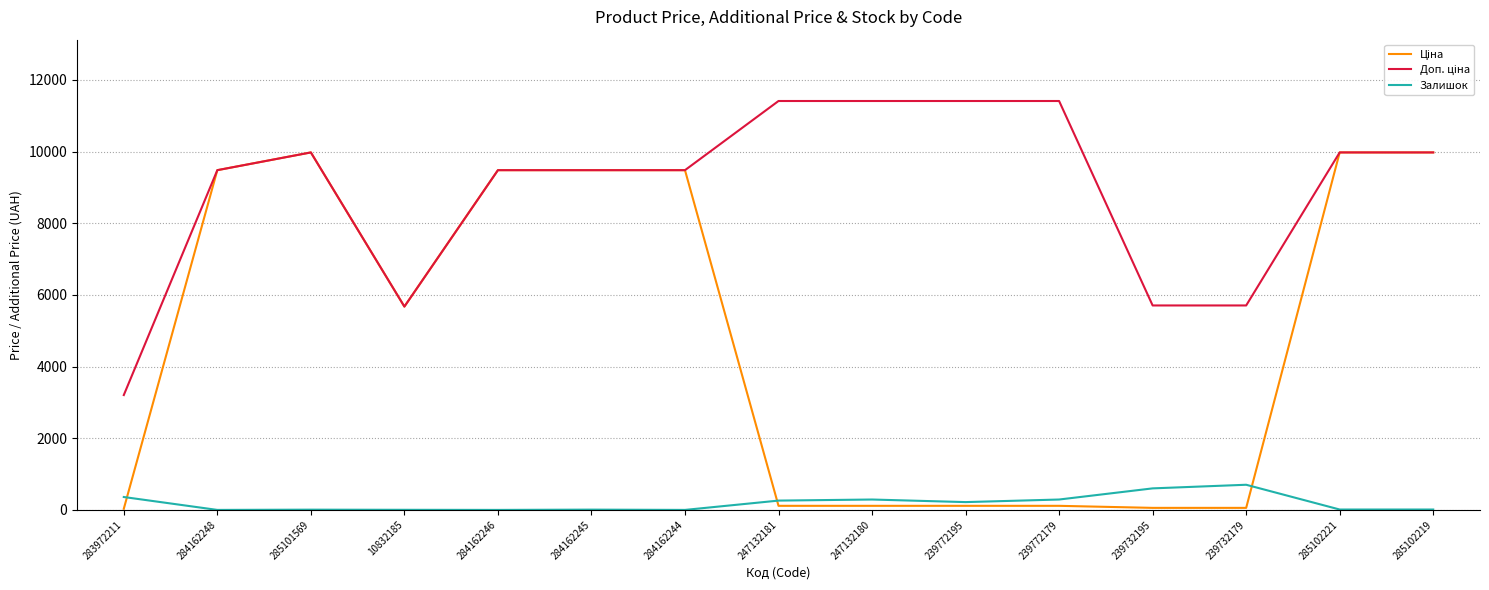

The value of Залишок at 283972211 is 360.0. True or false?

True